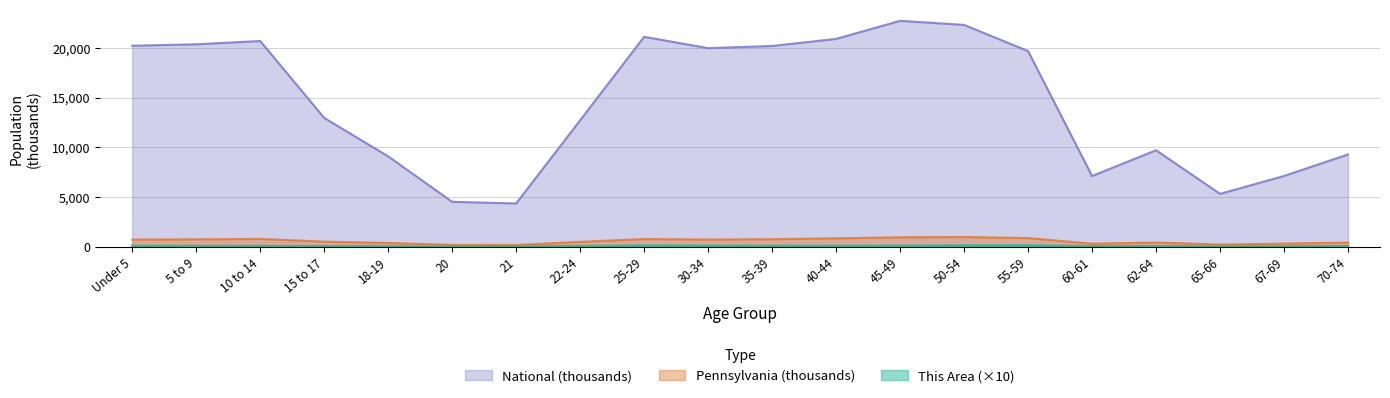

True or false: This Area and National intersect in this chart.

False